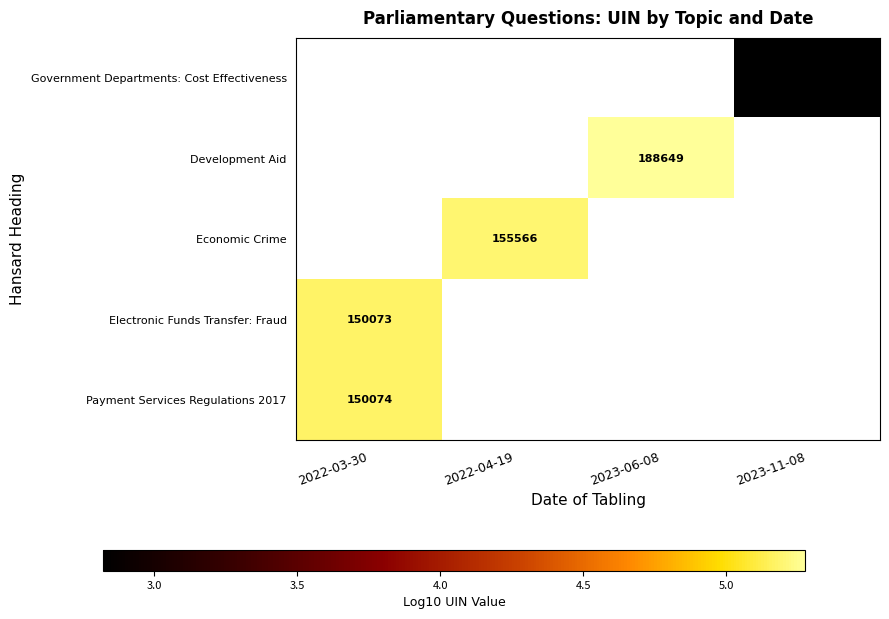

What is the greatest value displayed?

5.3